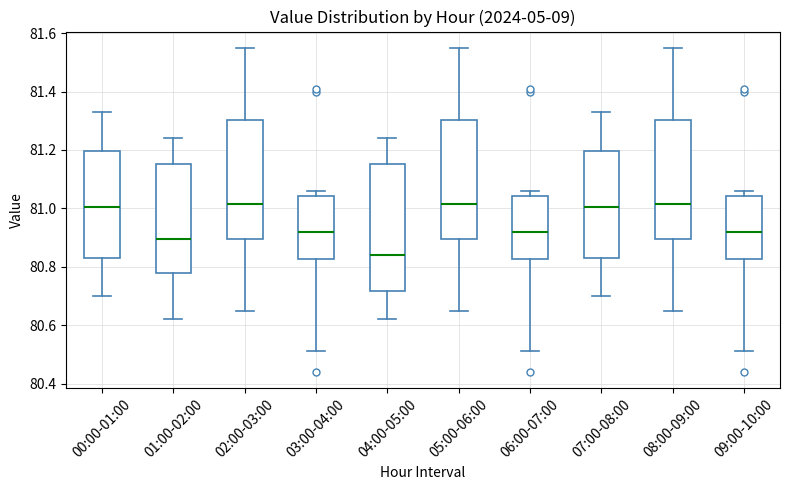

Which box is the tallest, from its lower edge to its upper edge?

04:00-05:00